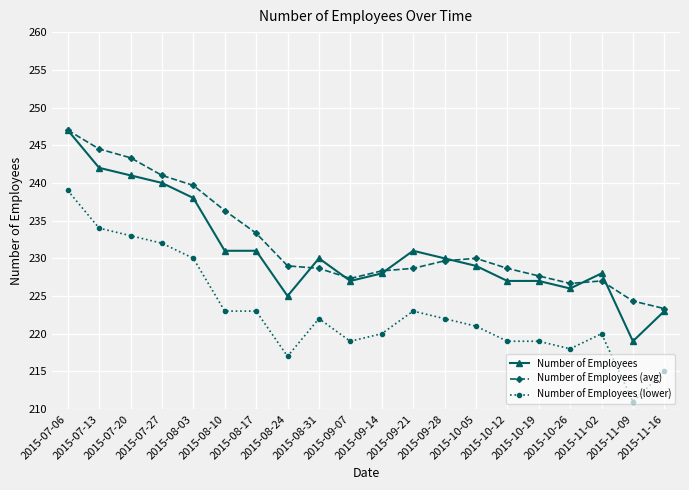

True or false: Number of Employees (lower) has a value of 393.1 at 2015-08-03.

False